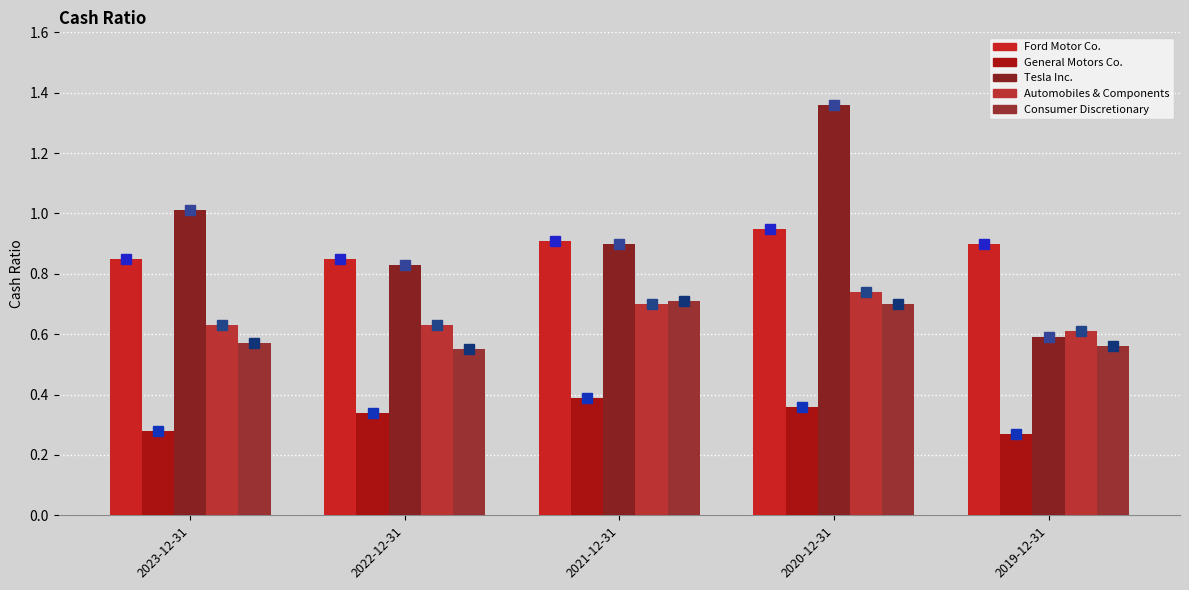

What is the average value of the Consumer Discretionary series?

0.6